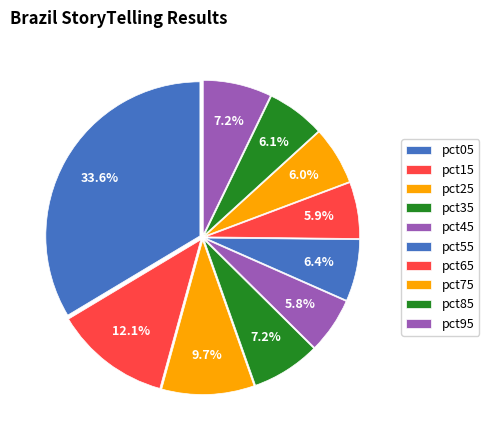

Combined, do pct35 and pct45 account for over 50%?

No